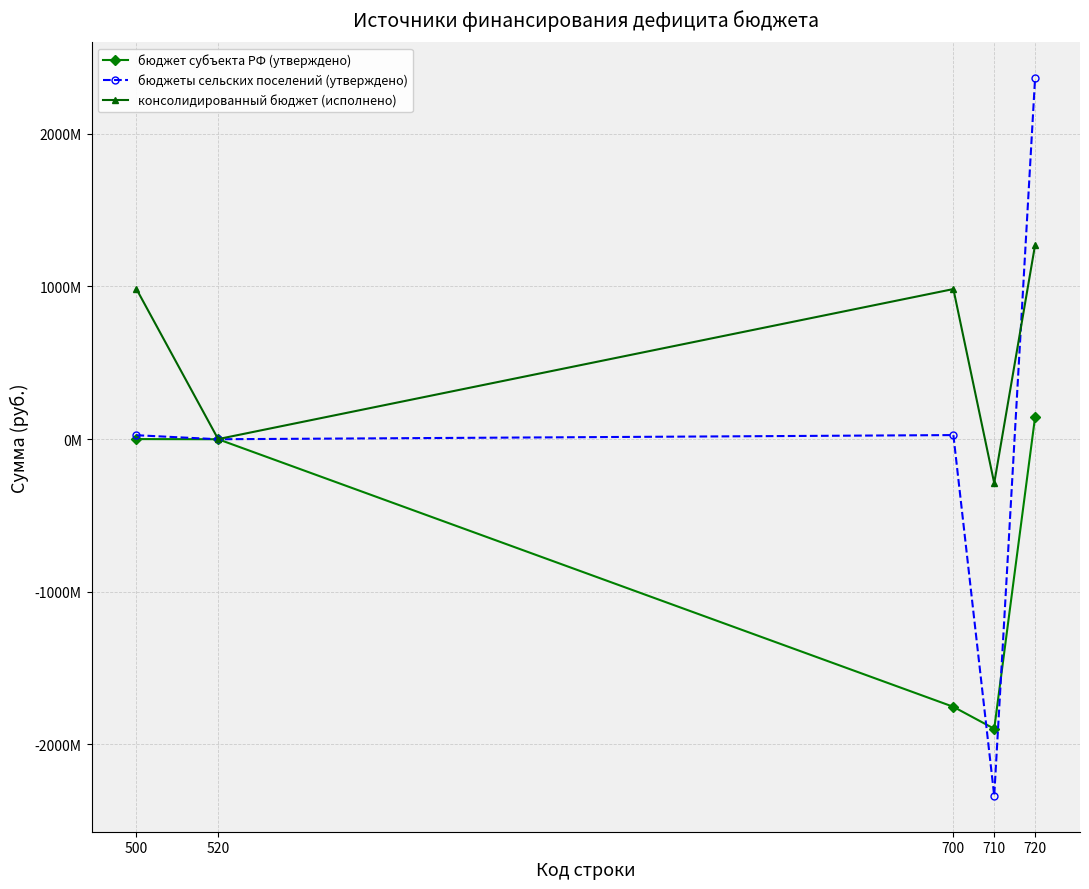

Which series has the largest total across all categories?

консолидированный бюджет (исполнено)